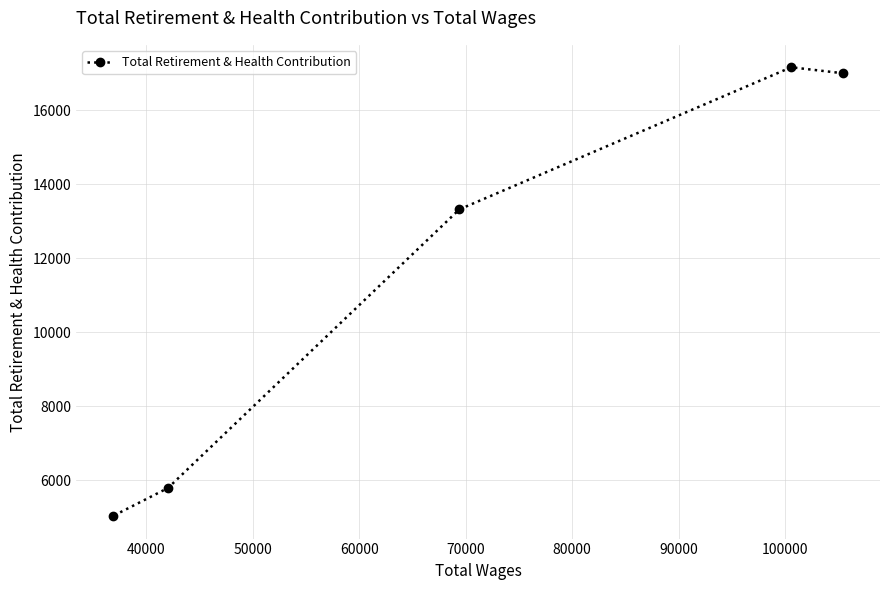

What is the maximum value shown in the chart?

17159